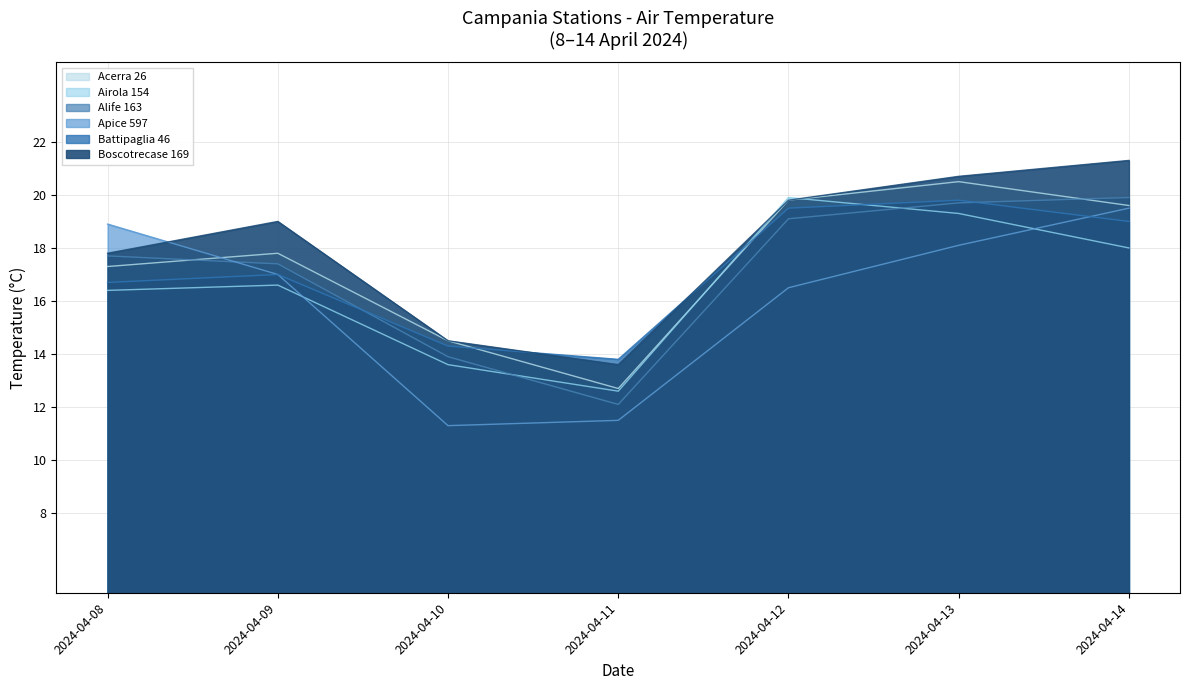

Reading right to left, list all the values displayed in this chart.

Acerra 26: 19.6	20.5	19.8	12.7	14.5	17.8	17.3
Airola 154: 18.0	19.3	19.9	12.6	13.6	16.6	16.4
Alife 163: 19.9	19.7	19.1	12.1	13.9	17.4	17.7
Apice 597: 19.5	18.1	16.5	11.5	11.3	17.0	18.9
Battipaglia 46: 19.0	19.8	19.5	13.8	14.3	17.0	16.7
Boscotrecase 169: 21.3	20.7	19.8	13.6	14.5	19.0	17.8